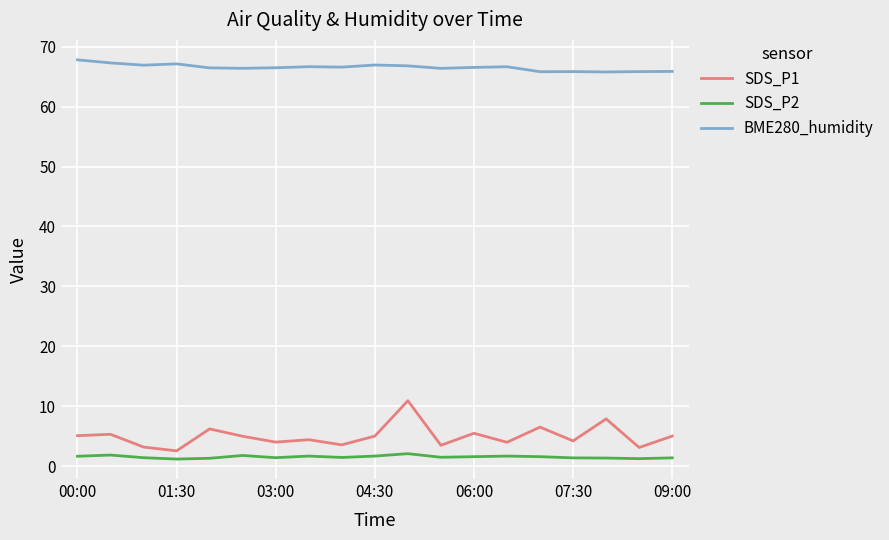

Which series has the largest total across all categories?

BME280_humidity